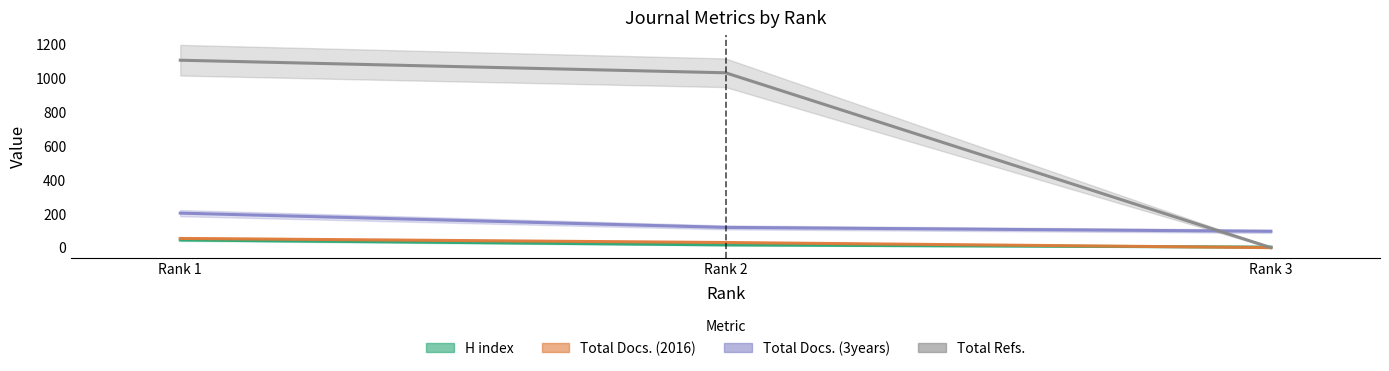

Reading left to right, what are all the values shown in this chart?

H index: Rank 1=45	Rank 2=16	Rank 3=3
Total Docs. (2016): Rank 1=54	Rank 2=30	Rank 3=0
Total Docs. (3years): Rank 1=203	Rank 2=119	Rank 3=96
Total Refs.: Rank 1=1103	Rank 2=1029	Rank 3=0